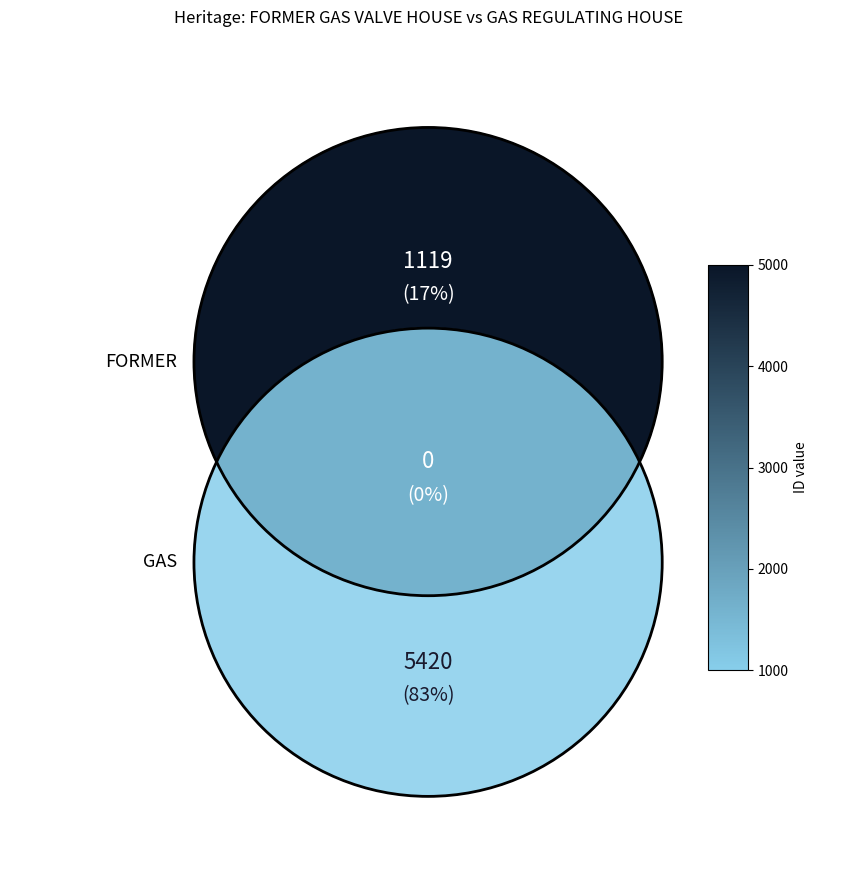

Rank the categories by value from lowest to highest.

FORMER GAS VALVE HOUSE, GAS REGULATING HOUSE